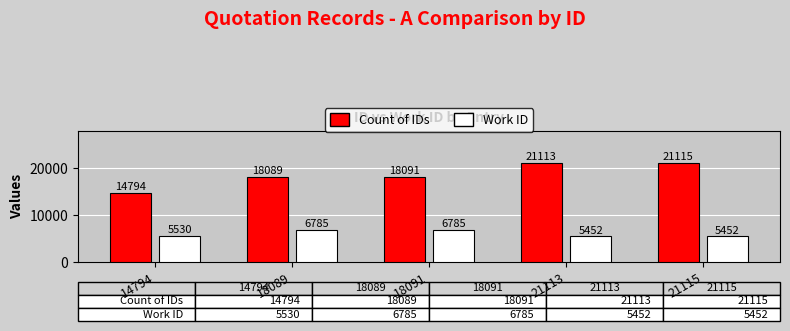

Which series has the largest range (max minus min)?

Count of IDs